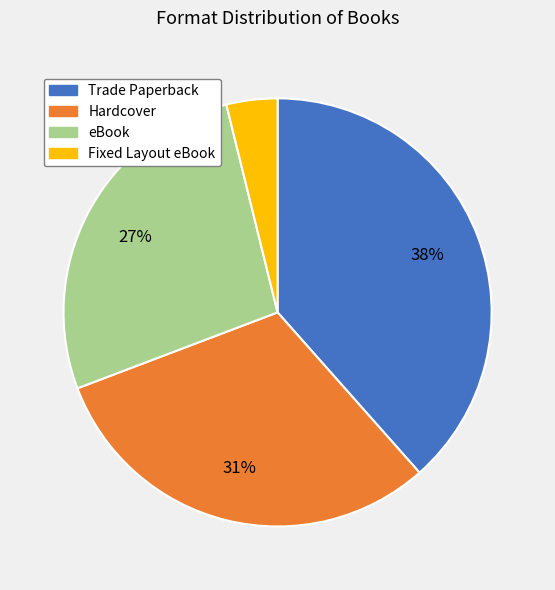

Count the number of slices in the pie.

4